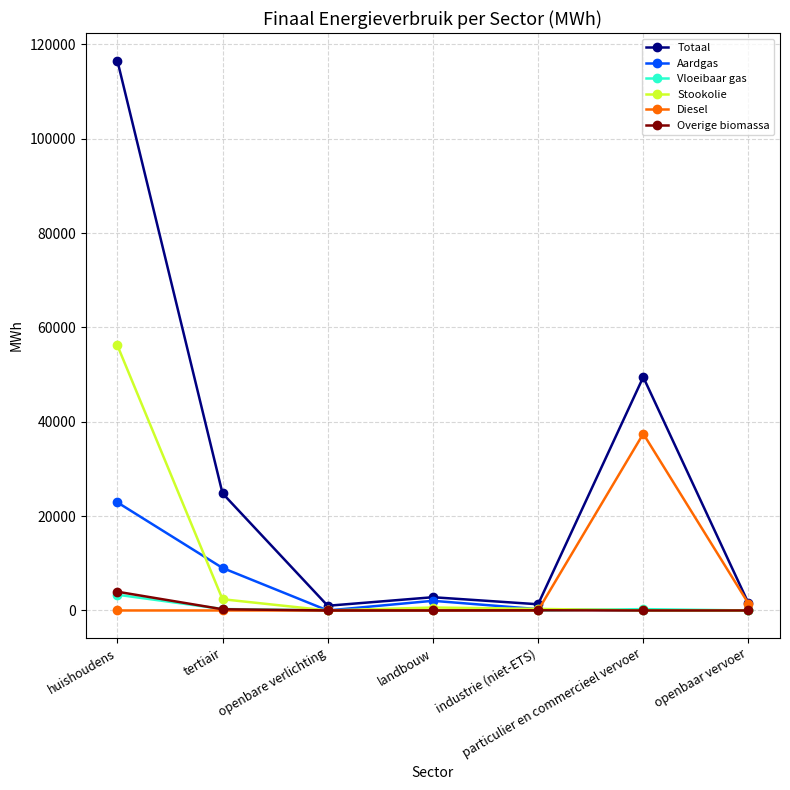

True or false: Aardgas has a value of 0.0 at openbare verlichting.

True